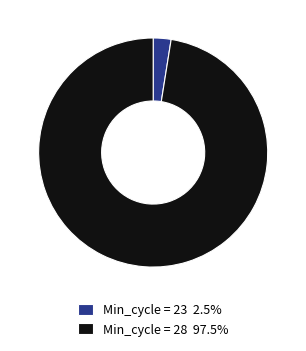

Does Min_cycle = 23 2.5% represent more than half of the total?

No